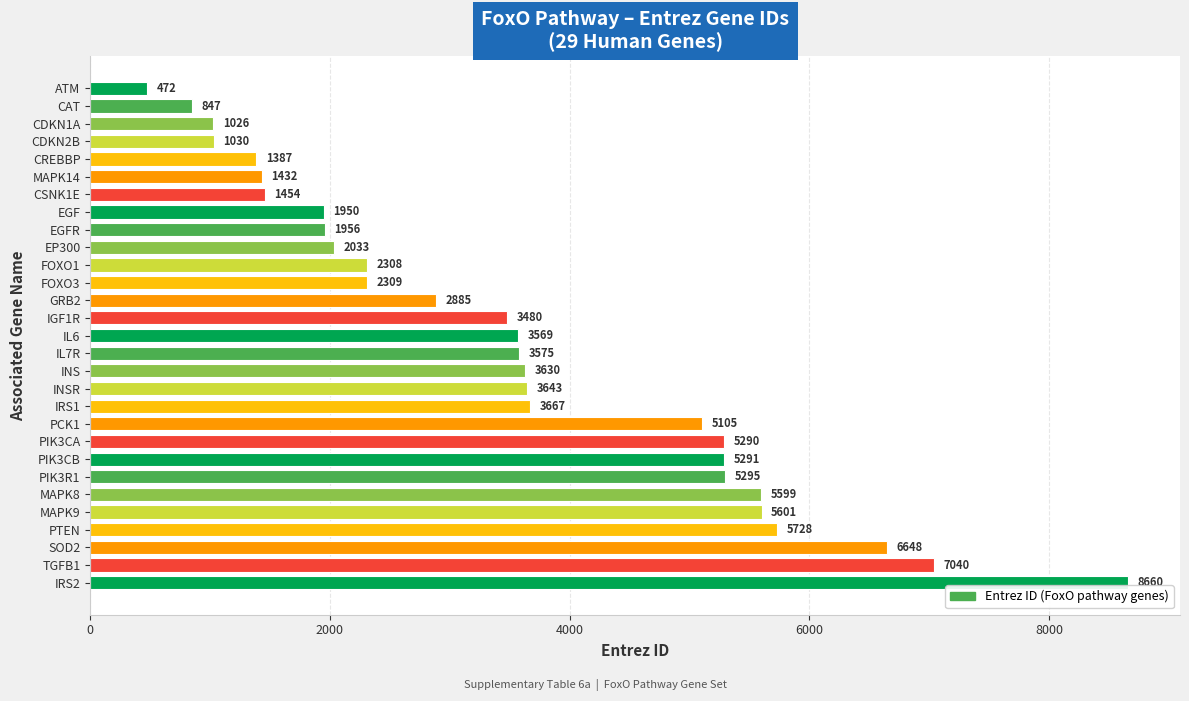

Is it true that the value at EP300 is 2898?

False